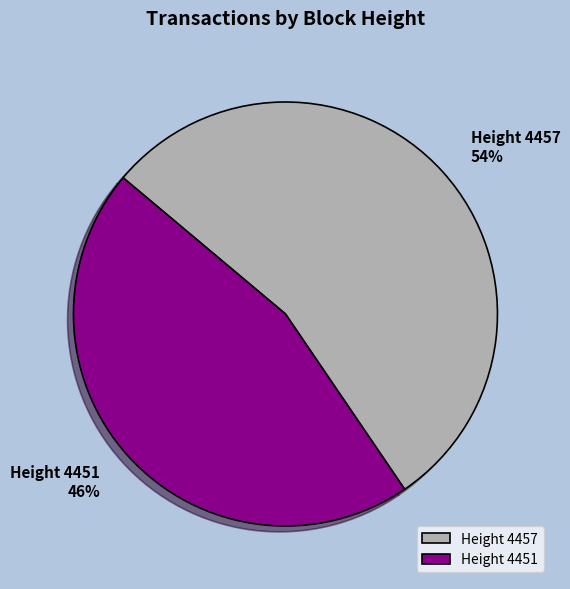

To the nearest percent, what is the average slice percentage?

50%